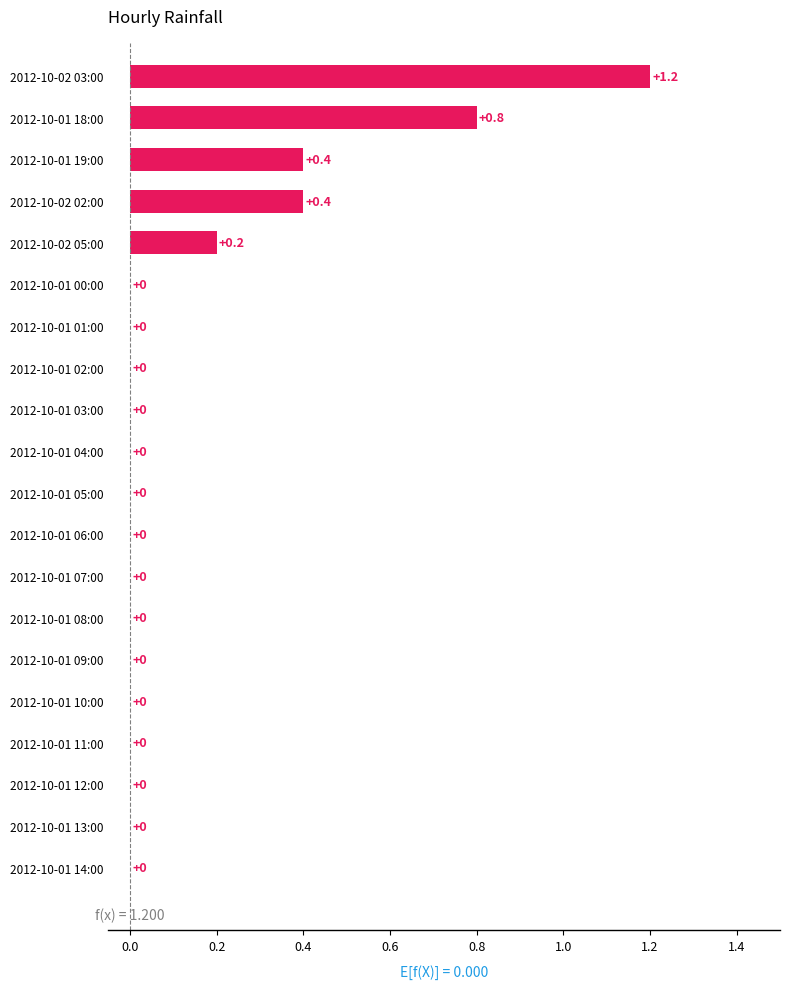

Which has a higher value, 2012-10-01 19:00 or 2012-10-01 07:00?

2012-10-01 19:00